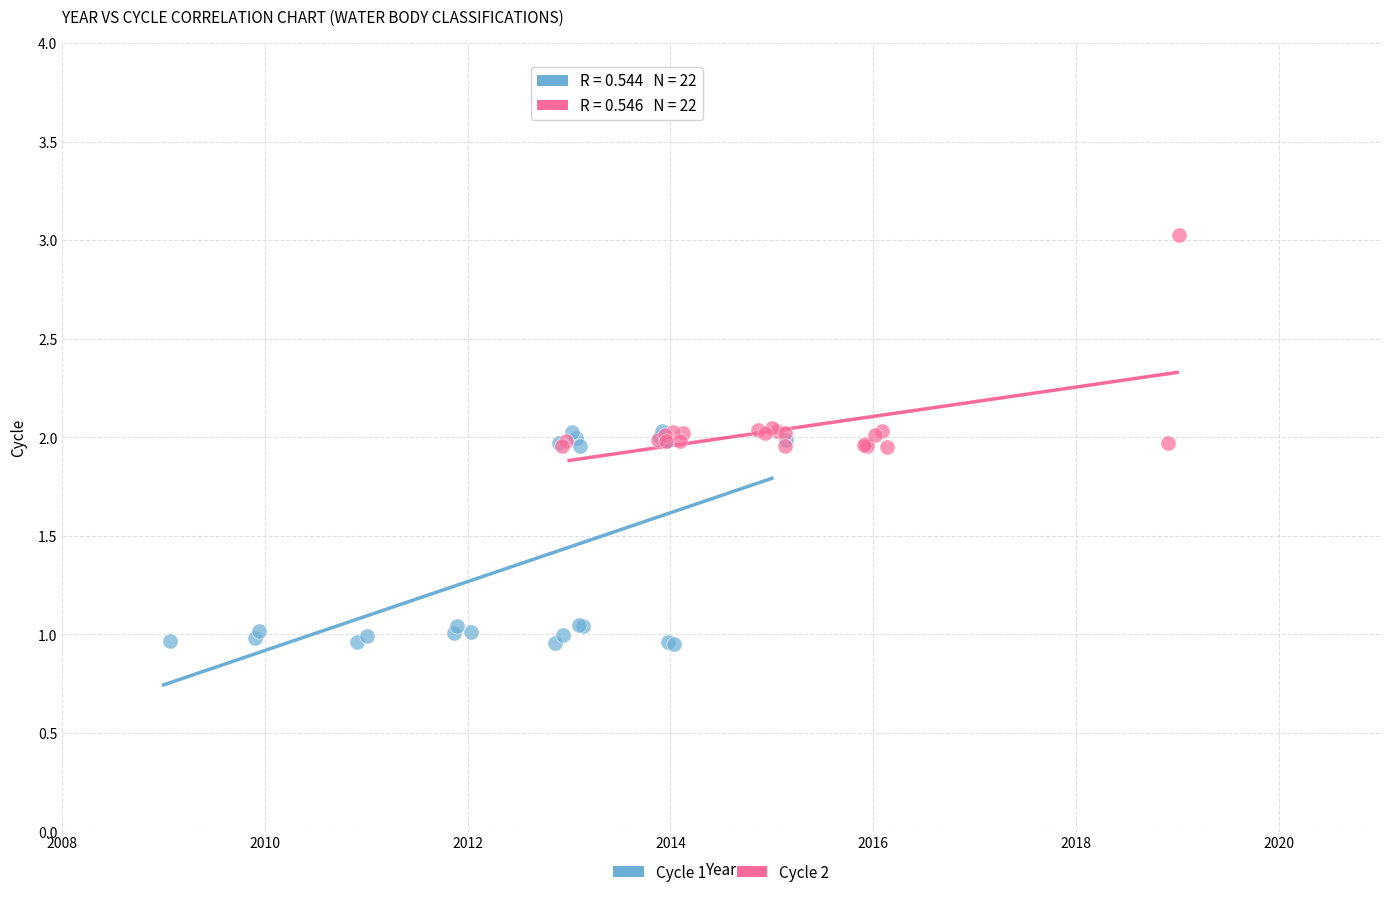

Which series contains the highest Y value?

Cycle 2